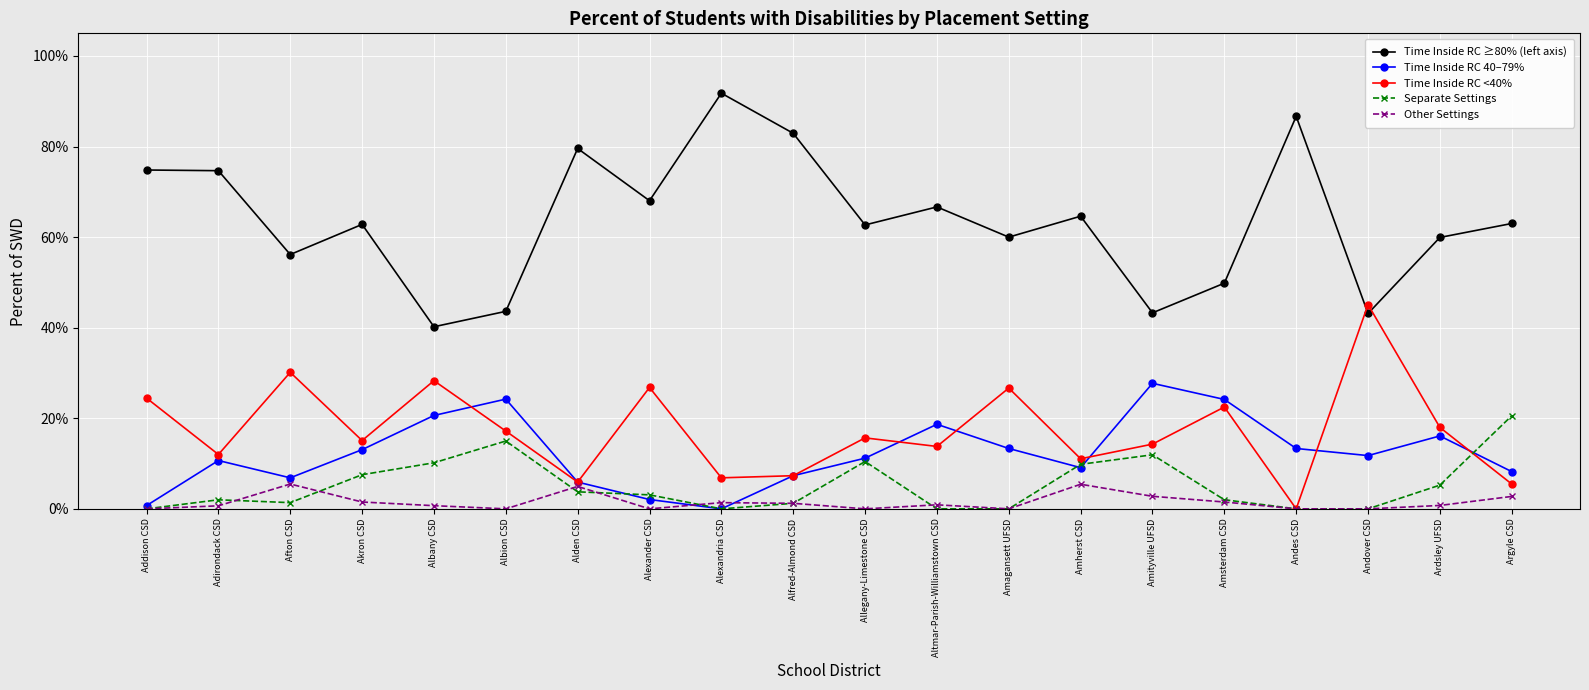

Is it true that Separate Settings equals -0.1 at Andes CSD?

False